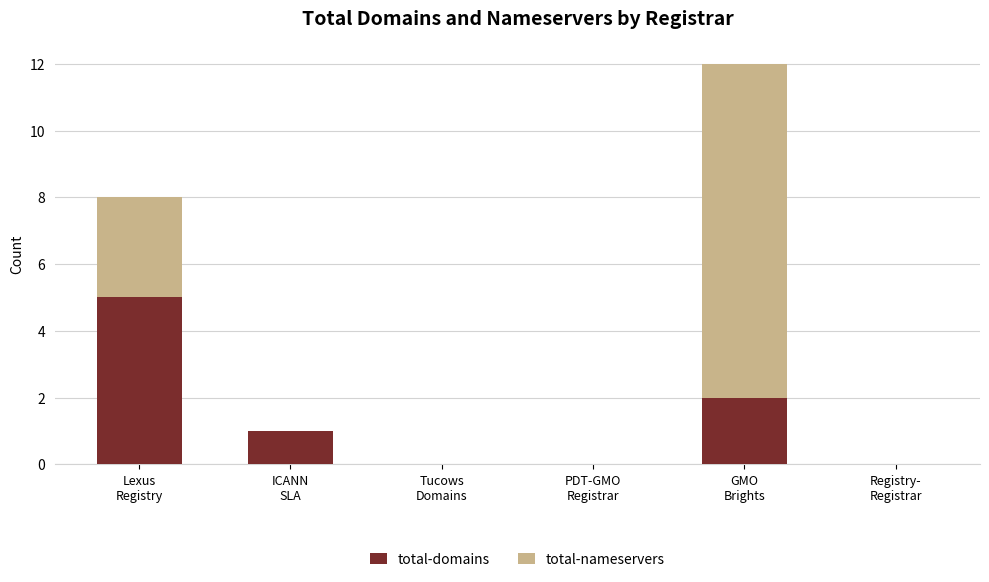

How many distinct data groups are displayed?

2